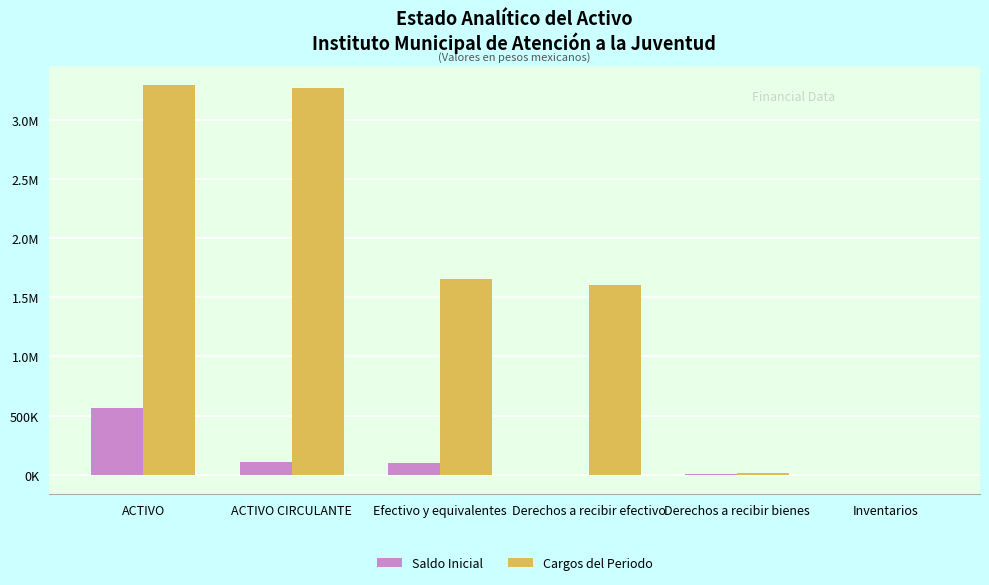

Is the value of Saldo Inicial at Derechos a recibir efectivo greater than the value of Cargos del Periodo at Derechos a recibir efectivo?

No